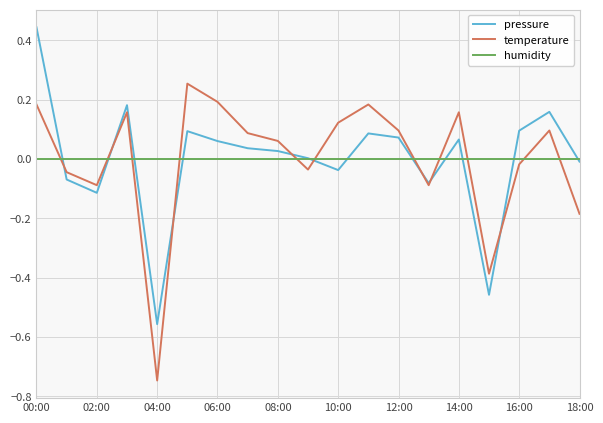

Rank the series by their maximum value, from highest to lowest.

pressure, temperature, humidity